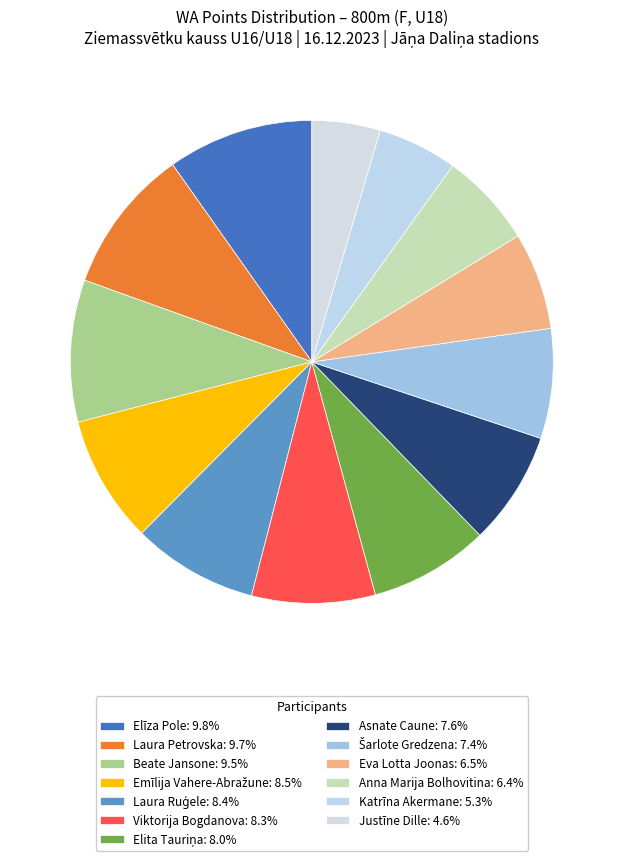

Which category has the smallest portion of the pie?

Justīne Dille